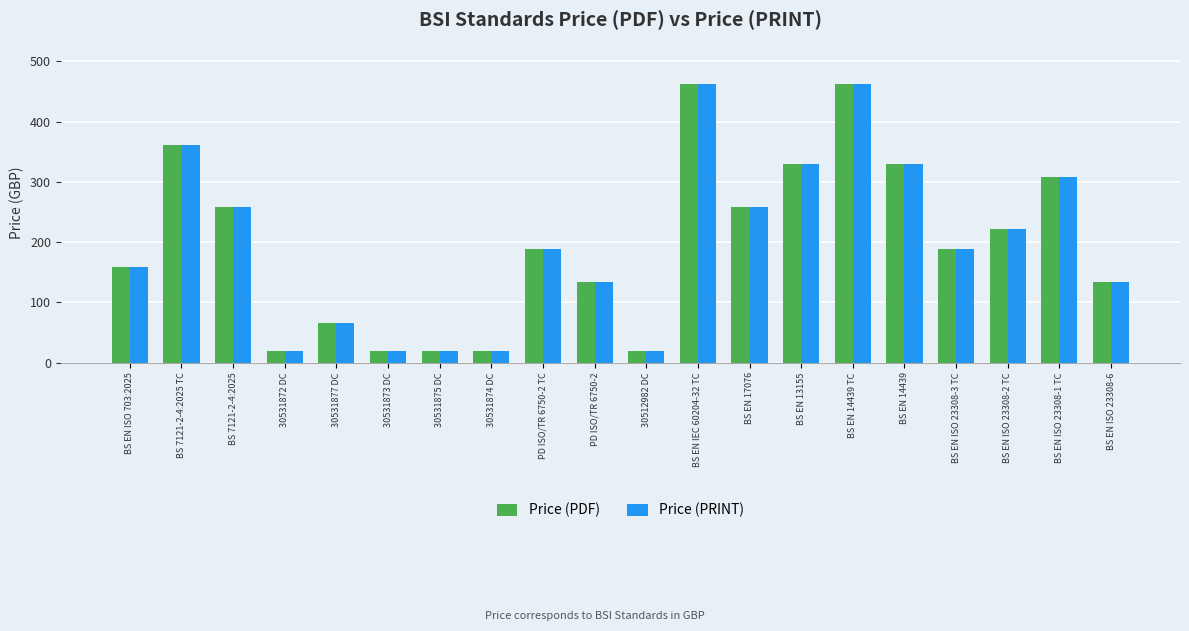

What value does the Price (PRINT) series have at BS EN 17076, to the nearest 5?

260